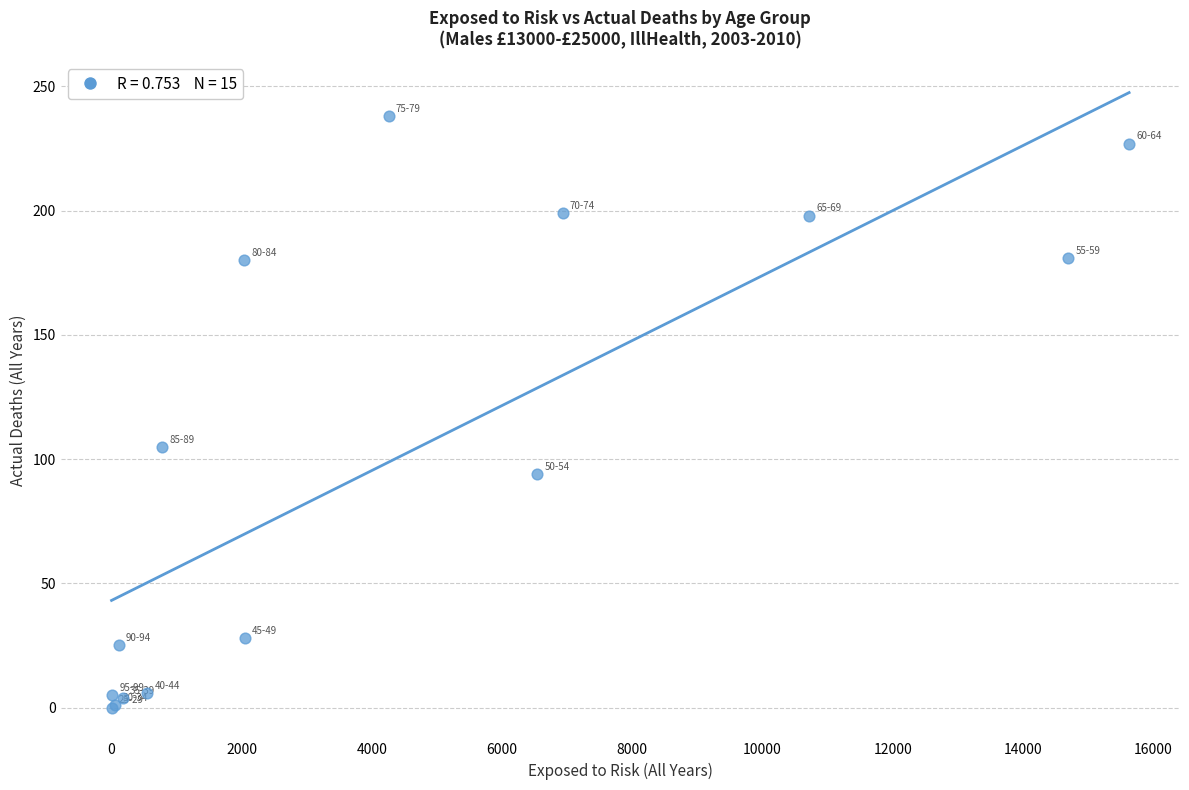

What Y value in the scatter plot is closest to 119?

105